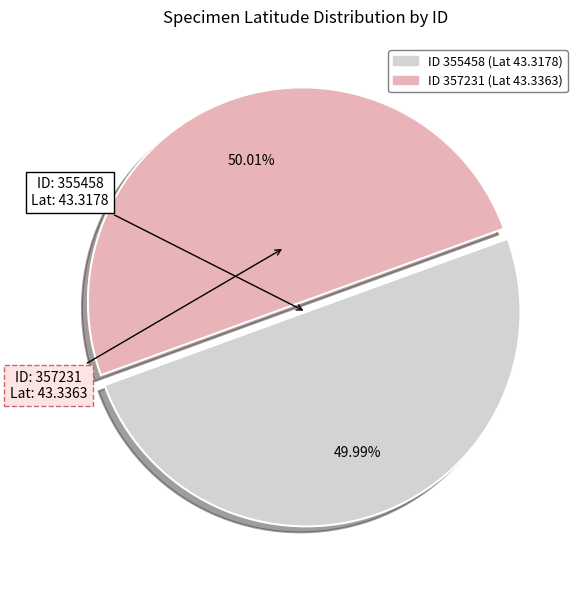

How many segments does this pie chart have?

2